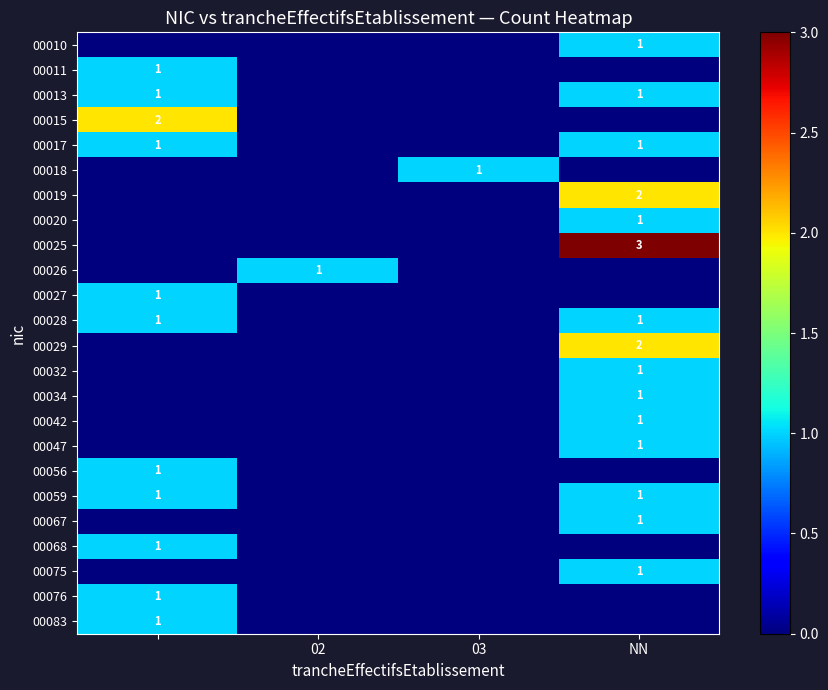

Is it true that 00010 equals 2 at NN?

False